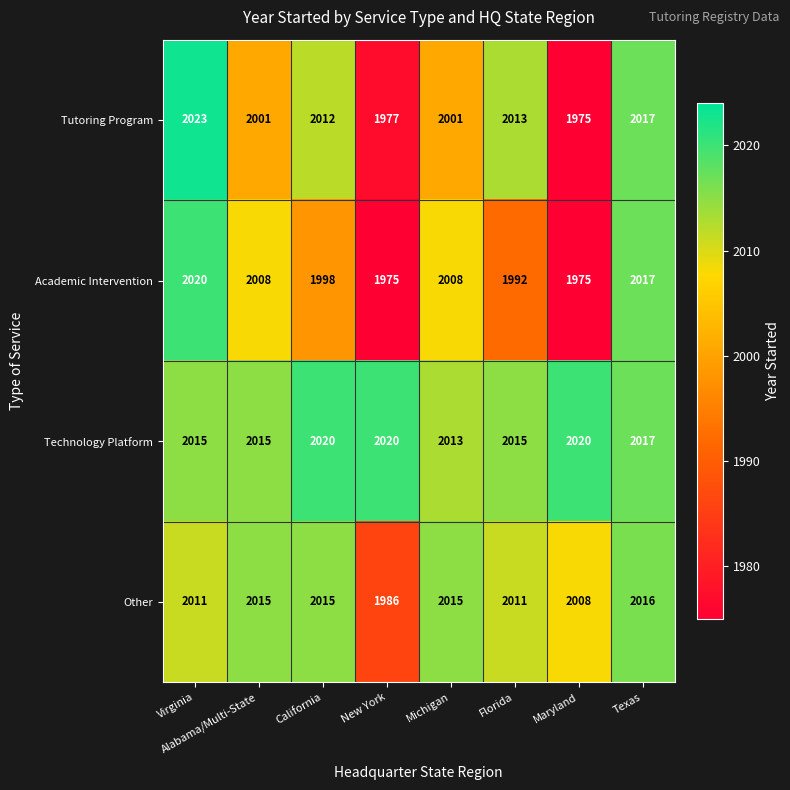

What is the spread (max minus min) of values at Virginia?

12